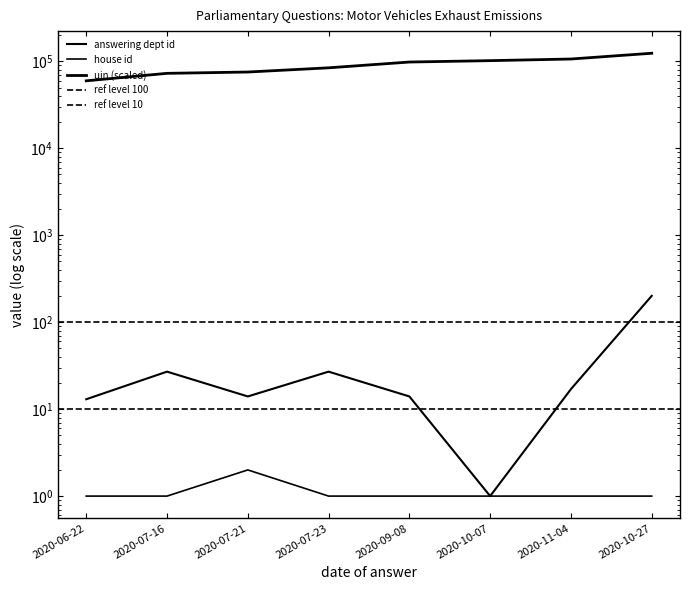

At which label does uin (scaled) reach its minimum?

2020-06-22